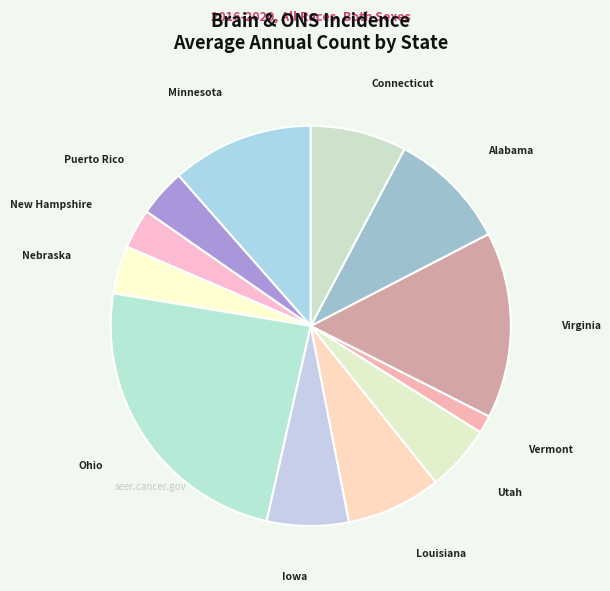

Which category has the smallest portion of the pie?

Vermont